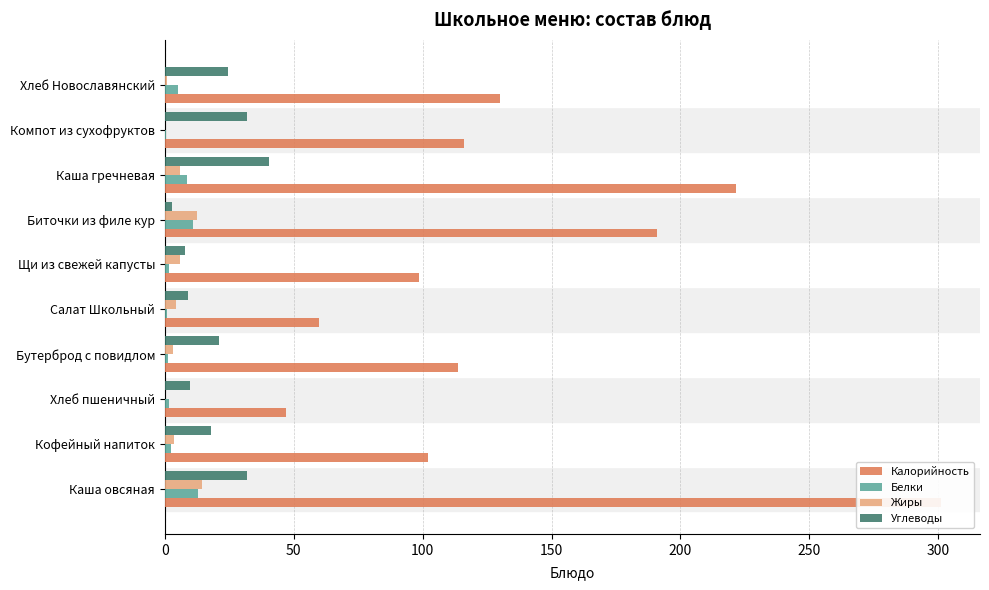

Reading right to left, what are all the values shown in this chart?

Калорийность: 130.0	116.0	221.5	191.0	98.8	59.9	113.8	47.0	102.0	301.1
Белки: 5.2	0.7	8.6	11.1	1.8	0.9	1.2	1.5	2.5	13.0
Жиры: 0.8	0.1	6.0	12.5	5.9	4.5	3.1	0.1	3.6	14.6
Углеводы: 24.6	32.0	40.2	2.8	7.8	9.1	21.0	9.8	17.9	31.7